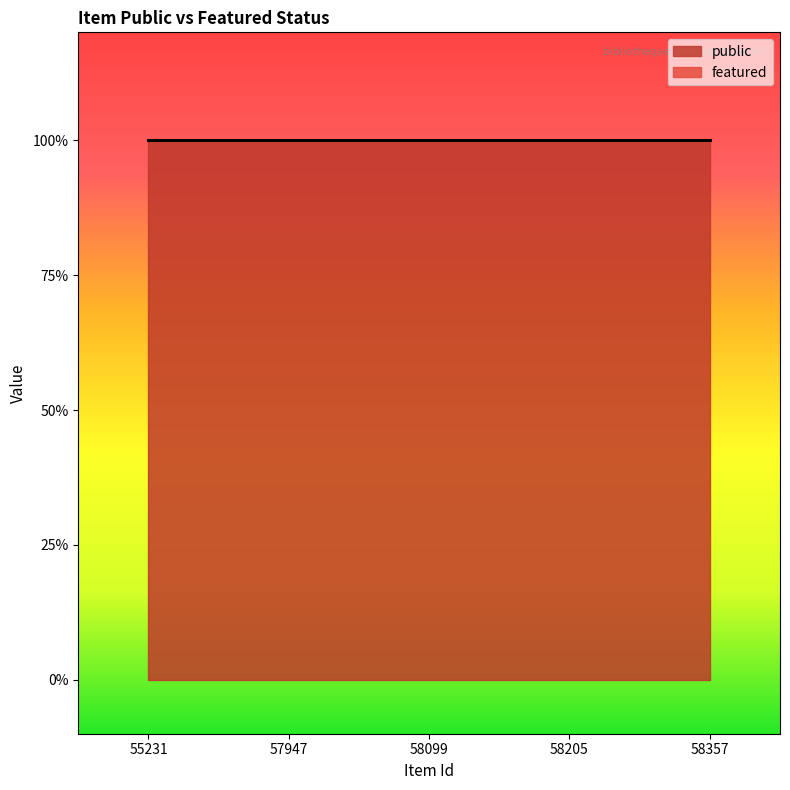

What is the sum of all public values?

5